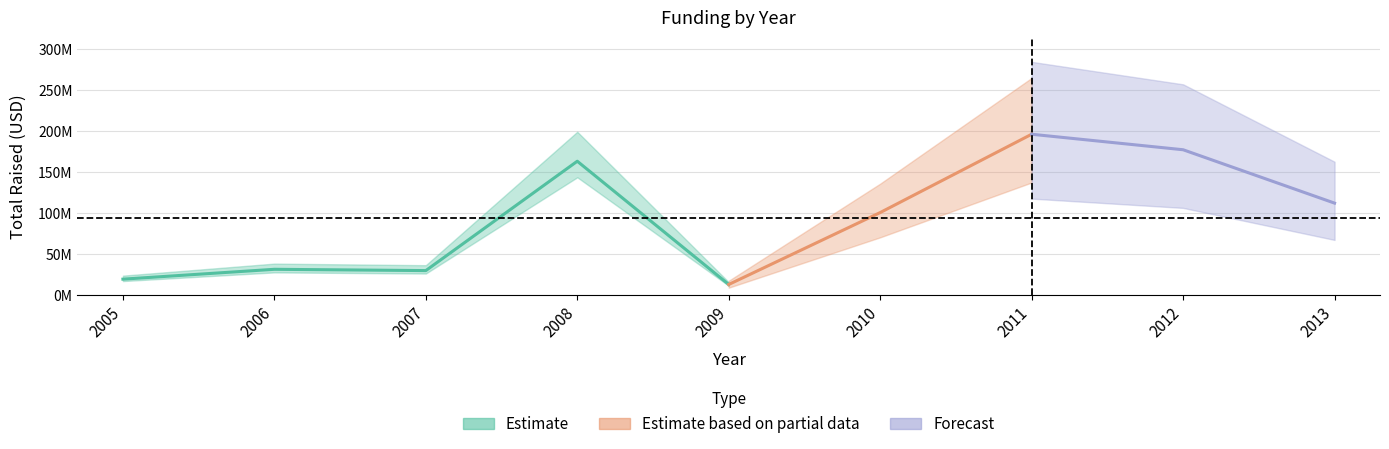

True or false: raised_amount_usd and funded_year intersect in this chart.

False